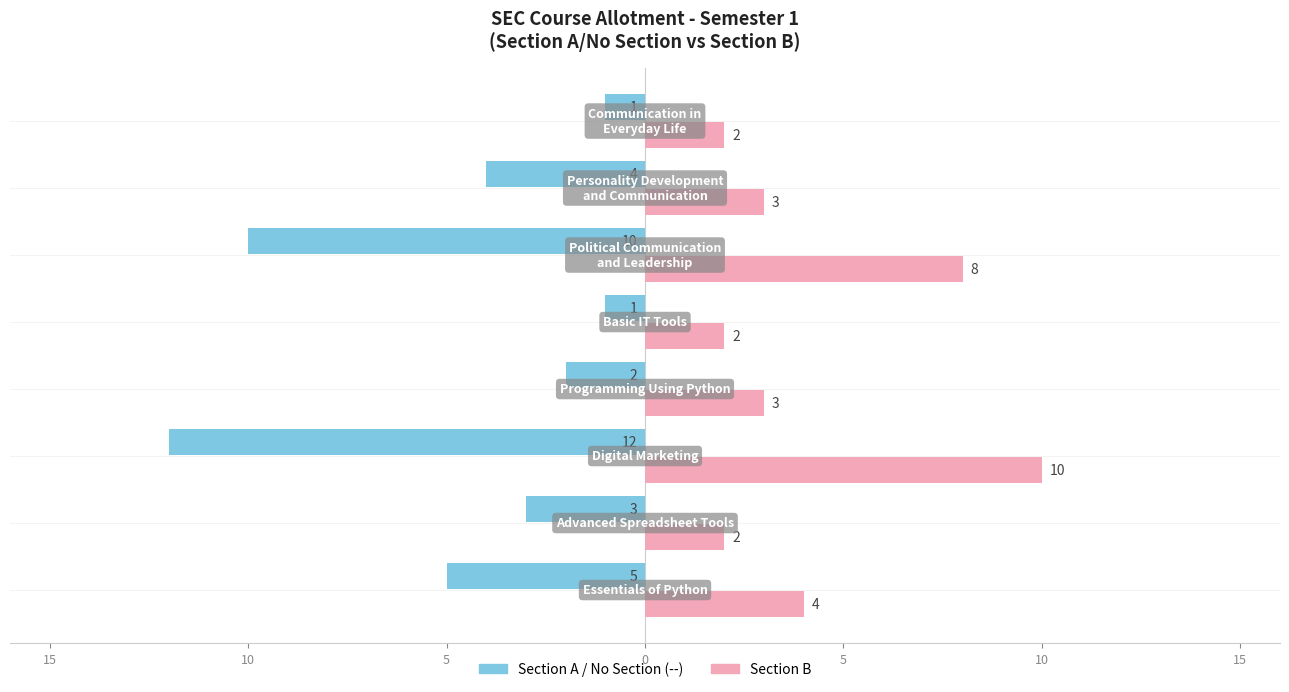

How many data points does each series have?

8